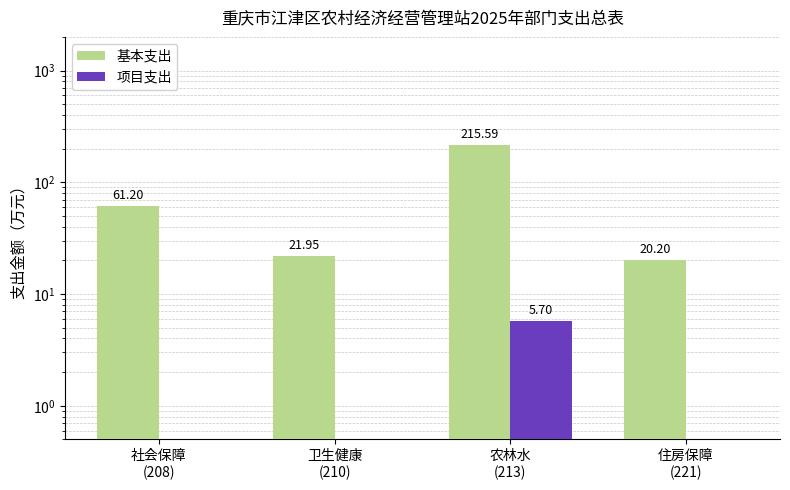

Which series has the largest total across all categories?

基本支出